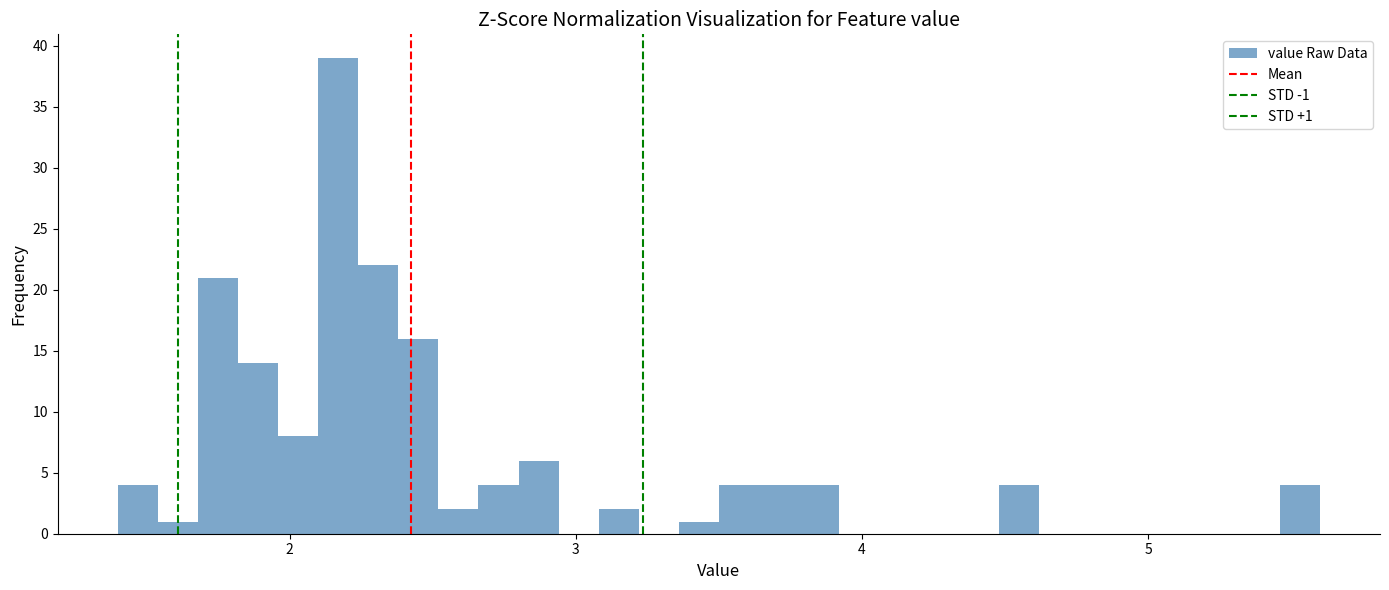

Around what value on the x-axis is the tallest bar? Give the approximate position of its centre, as read against the axis.

2.2